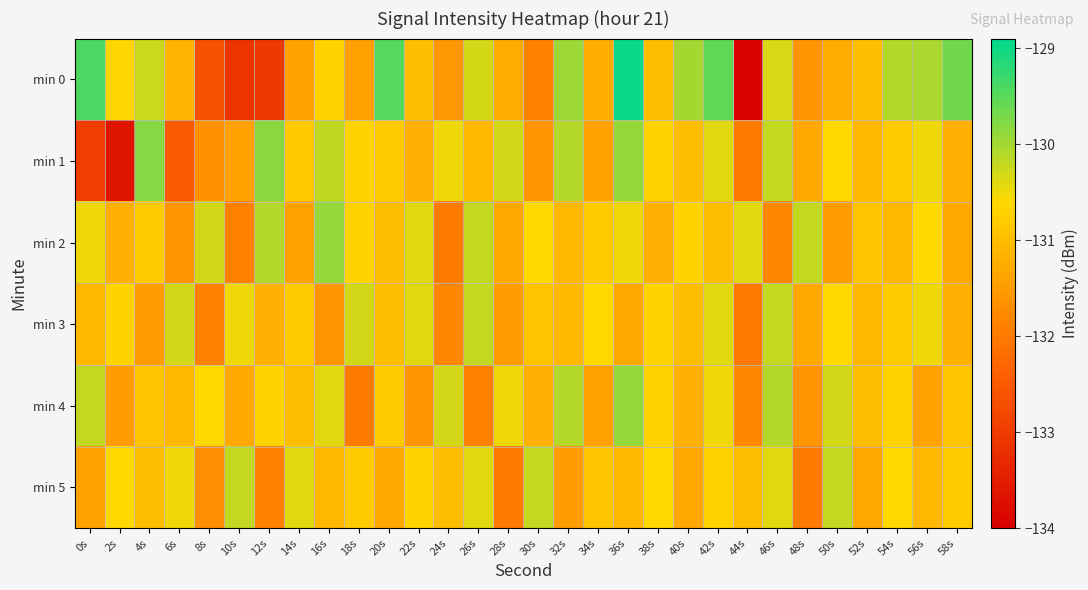

Between 8s and 36s, which is larger?

36s